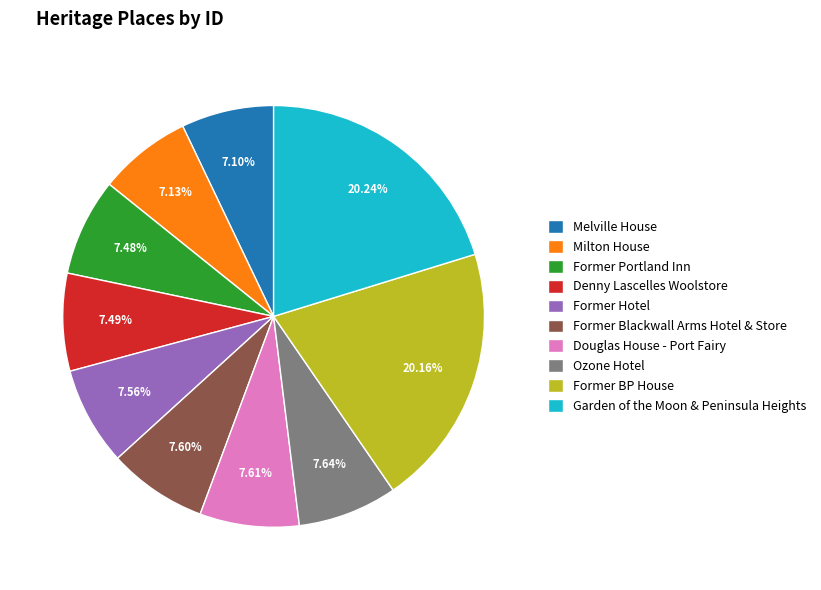

What percentage is NOT represented by Douglas House - Port Fairy?

92.4%